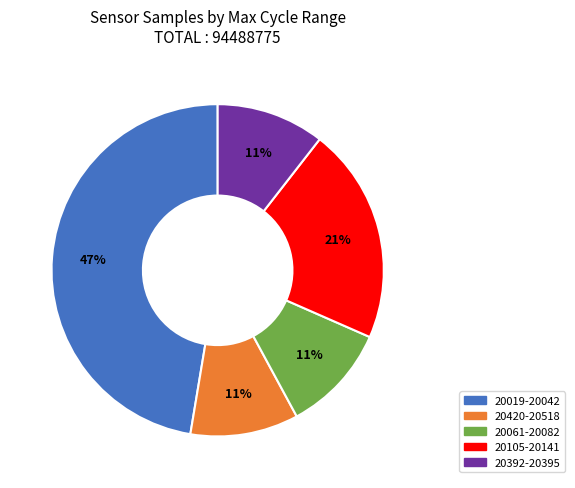

Approximately how many times larger is the value at 20420-20518 compared to 20105-20141?

0.5